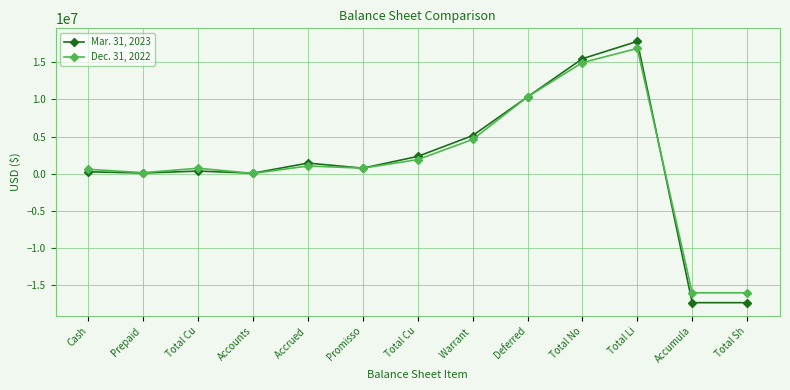

At which category does the chart reach its peak across all series?

Total Li